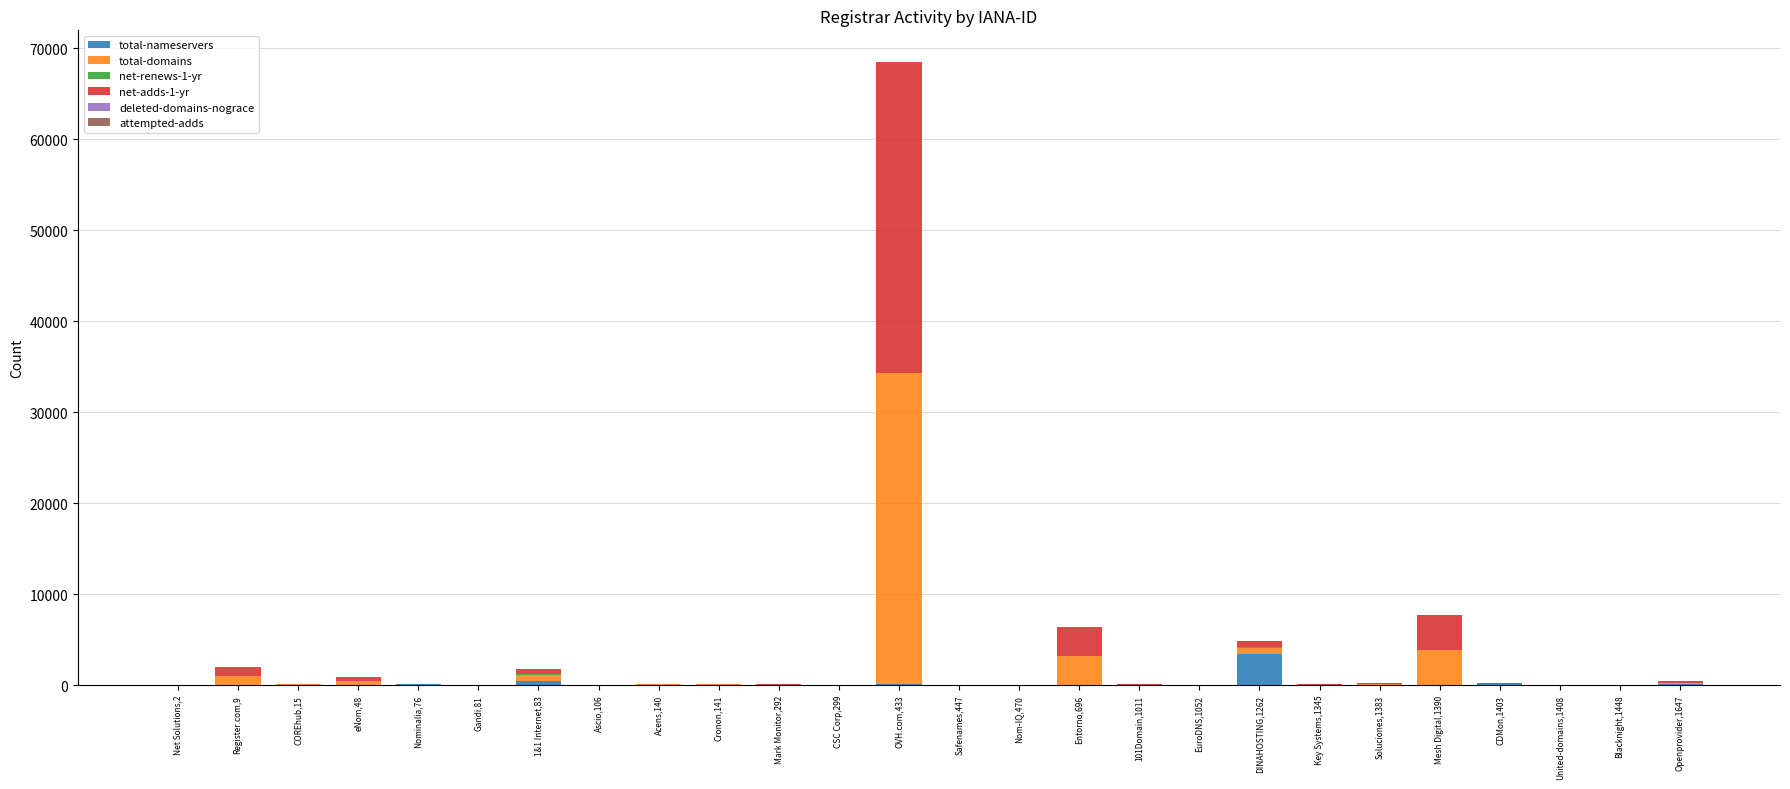

At which label does total-nameservers reach its peak?

DINAHOSTING,1262